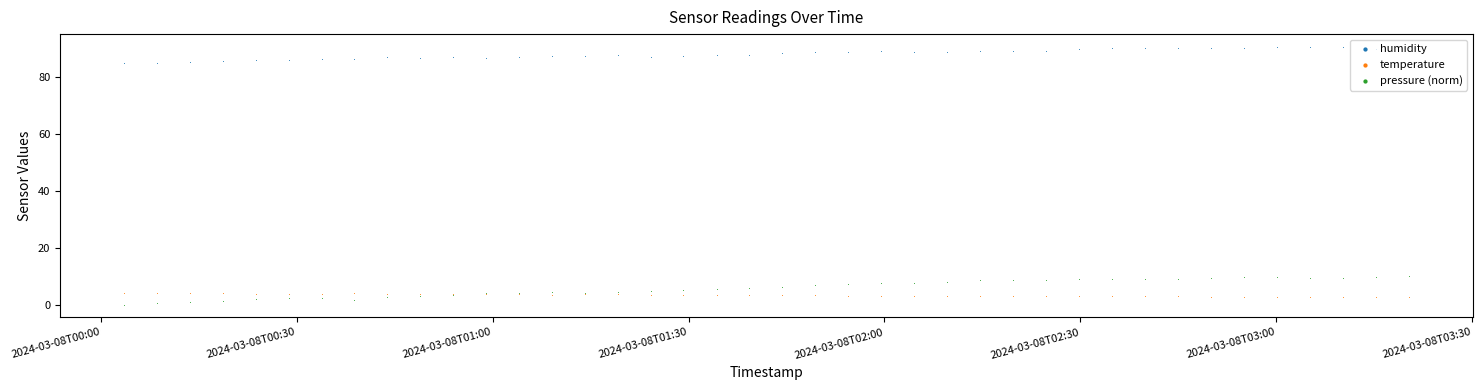

At how many categories does at least one series exceed 70?

40